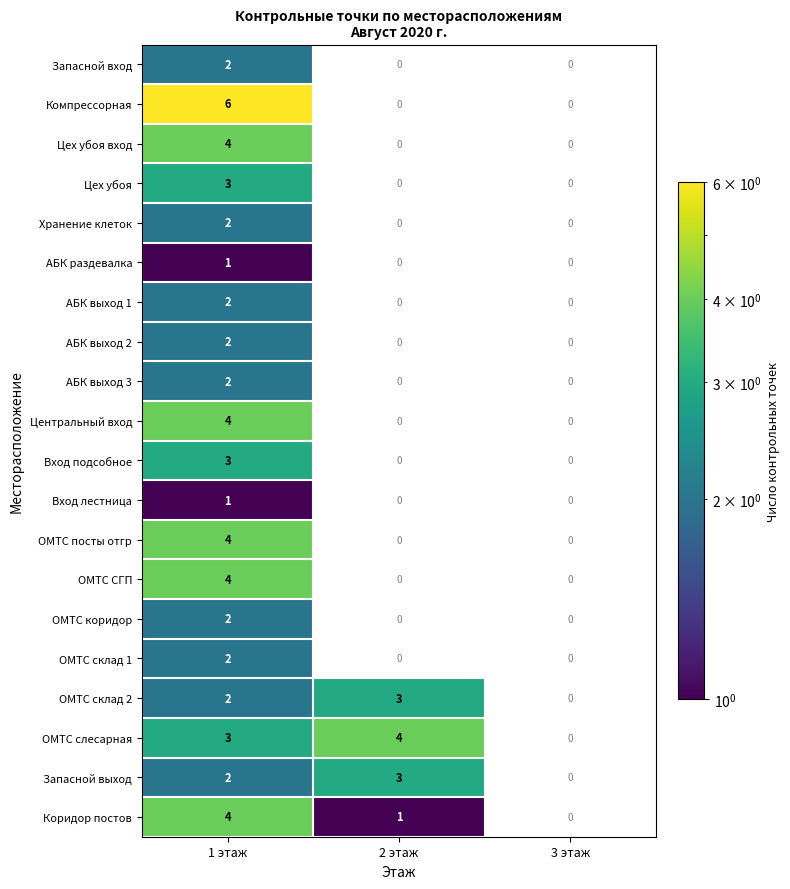

The value of АБК раздевалка at 1 этаж is 0. True or false?

False